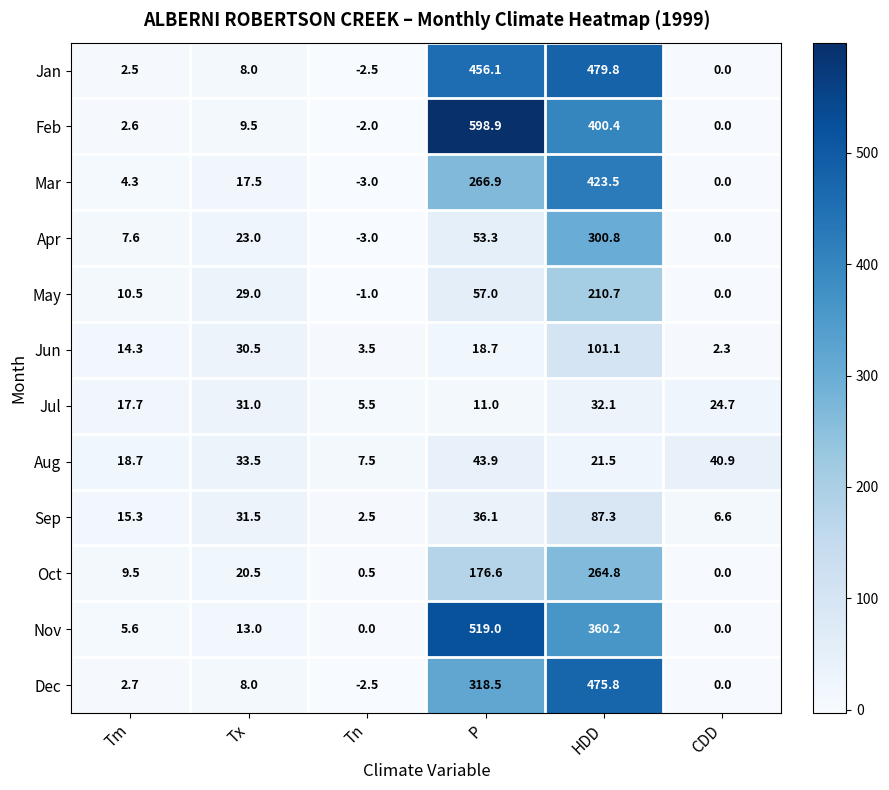

Which series has the largest total across all categories?

Feb